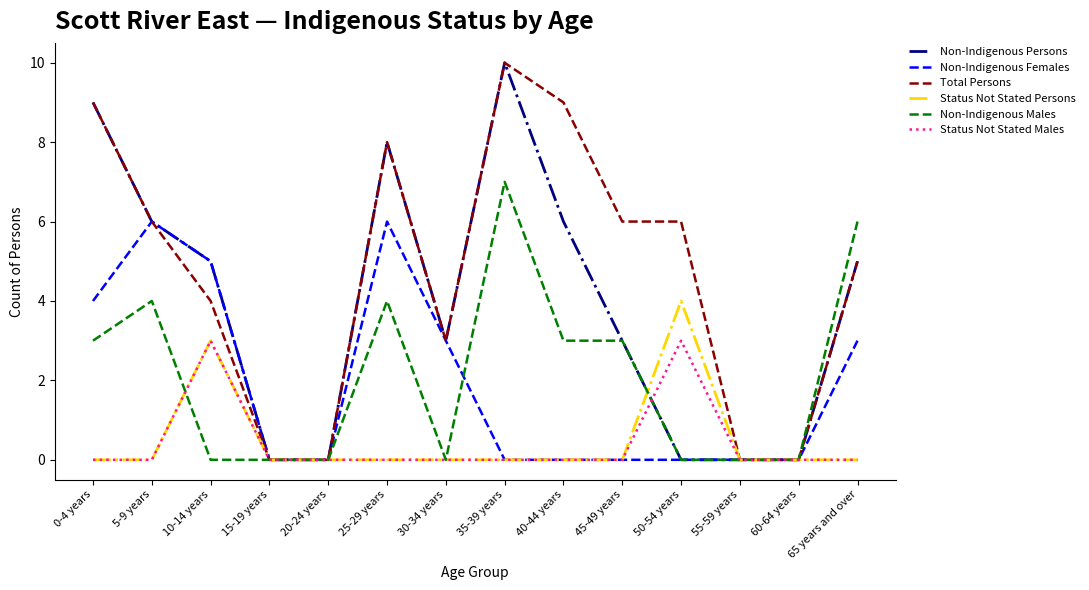

The value of Status Not Stated Persons at 55-59 years is 0. True or false?

True